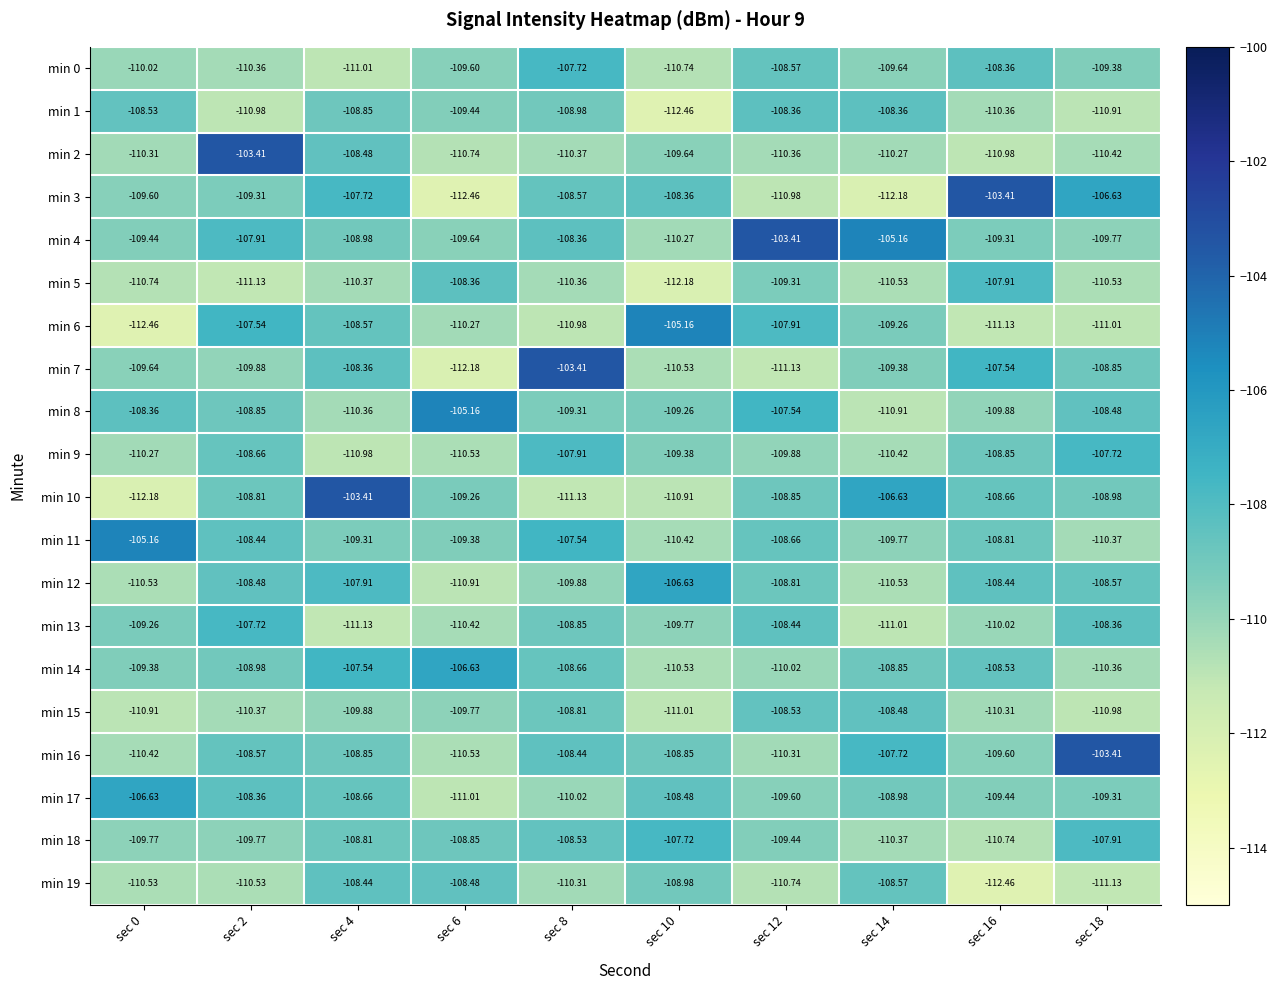

How many categories are shown in the chart?

10